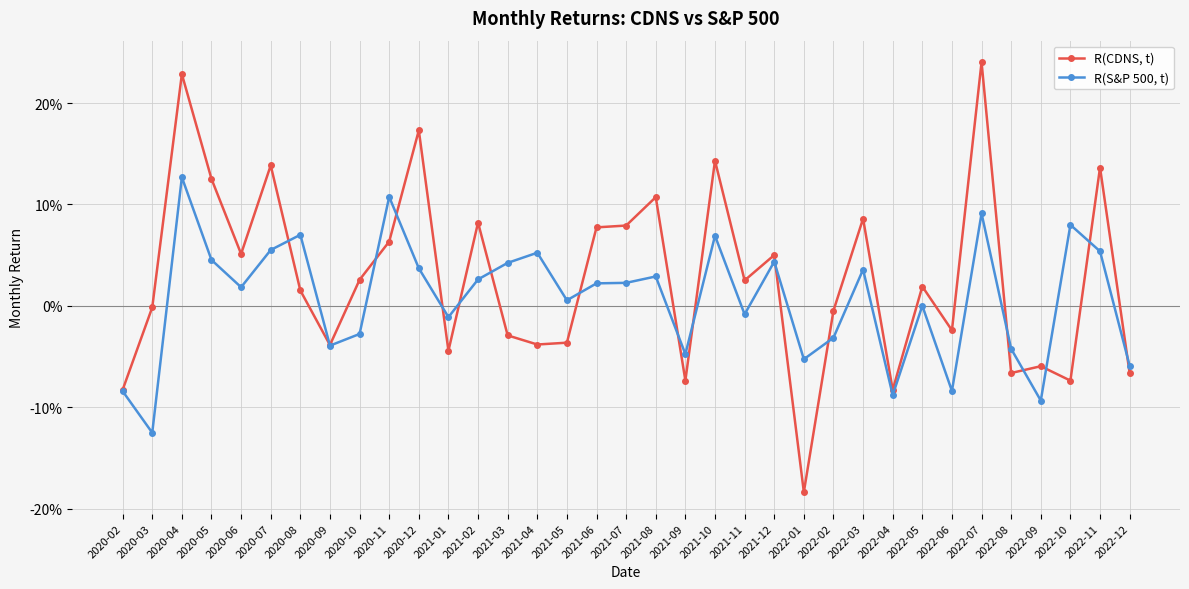

How many interior local valleys does the R(S&P 500, t) series have?

11